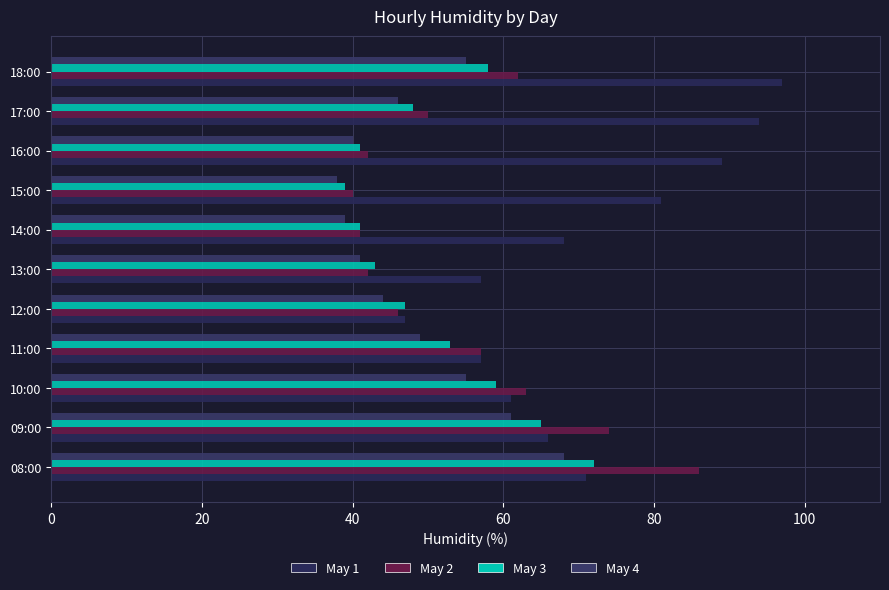

Which label corresponds to the smallest value in the chart?

15:00